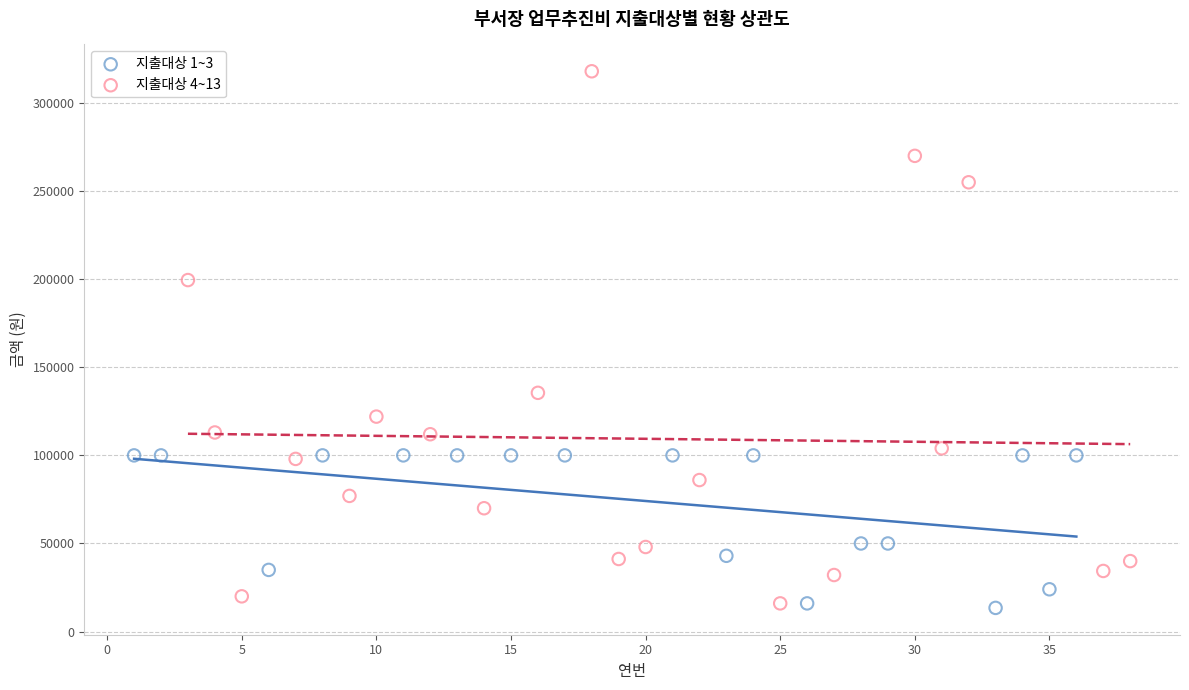

Which series reaches the maximum Y coordinate?

지출대상 4~13